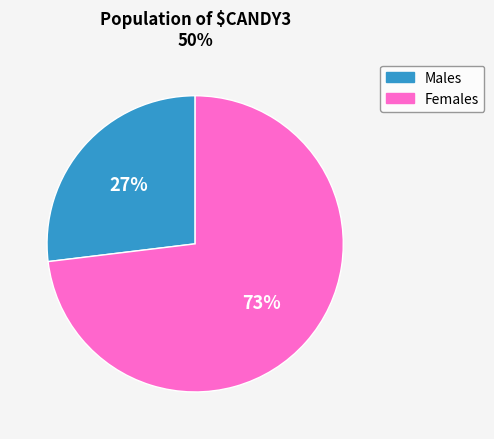

To the nearest percent, what is the average slice percentage?

50%